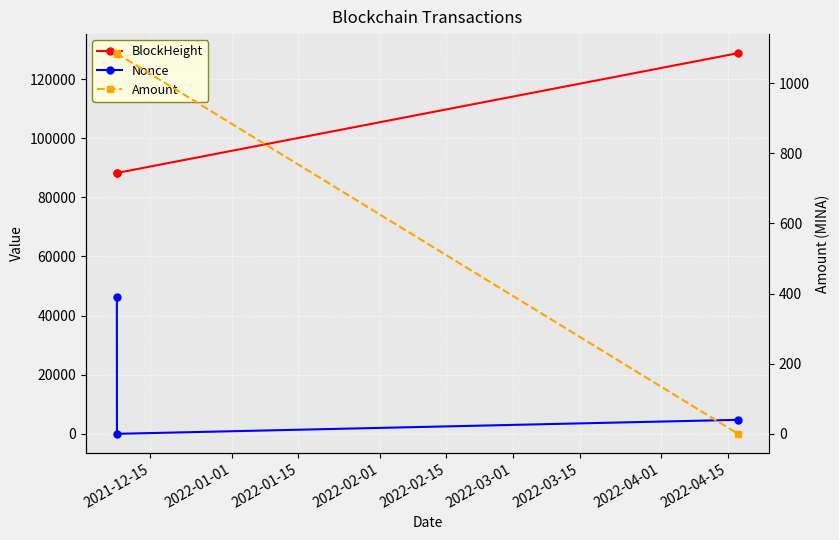

What is the sum of all BlockHeight values?

305231.0